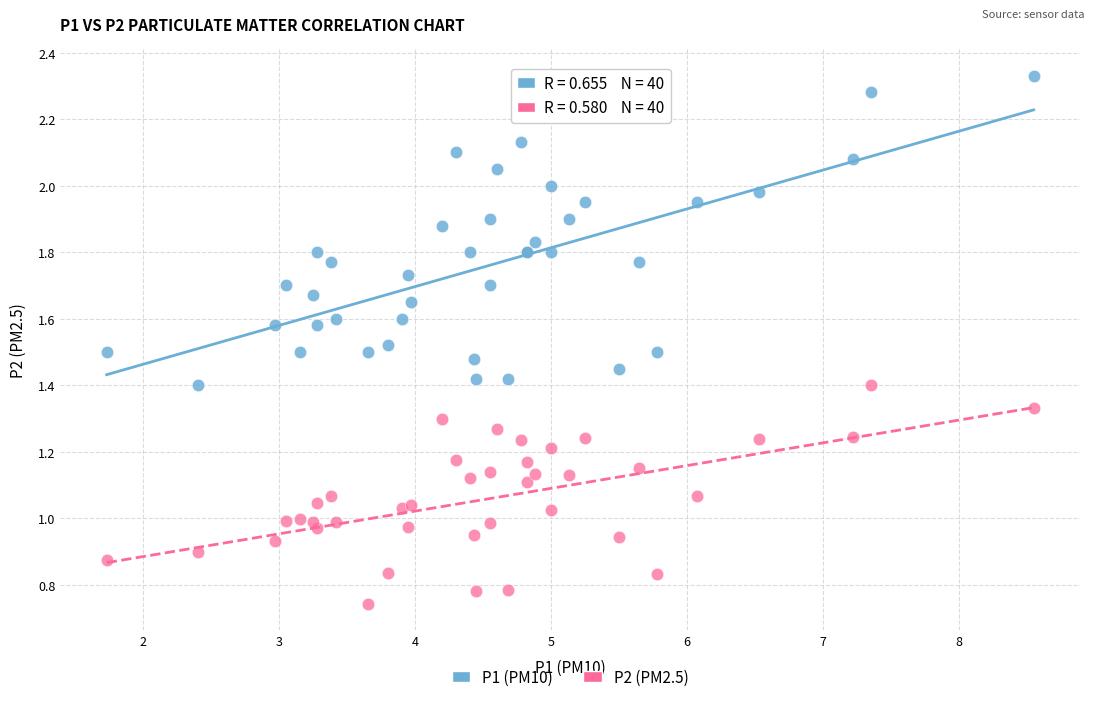

Which series reaches the maximum Y coordinate?

P1 (PM10)